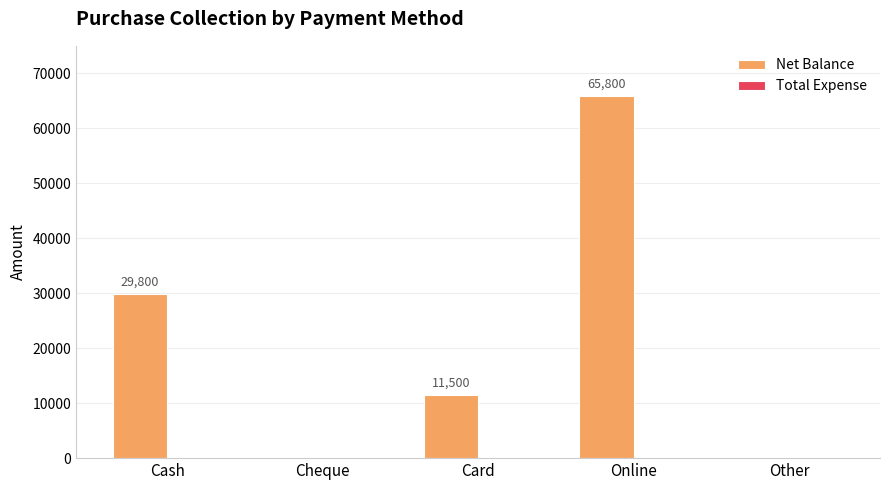

At which category does the chart reach its peak across all series?

Online